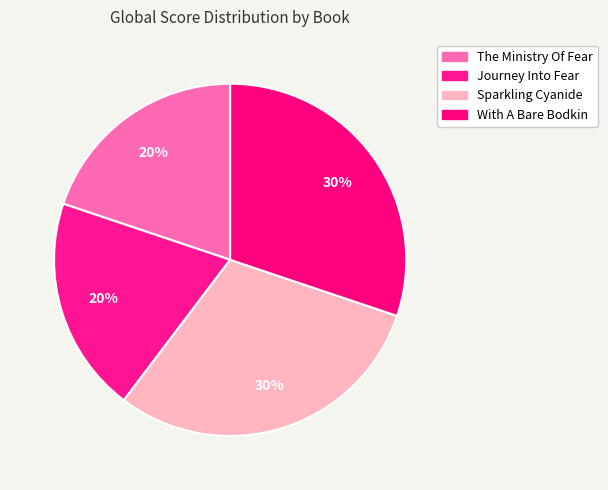

Which has a higher value, Journey Into Fear or Sparkling Cyanide?

Sparkling Cyanide